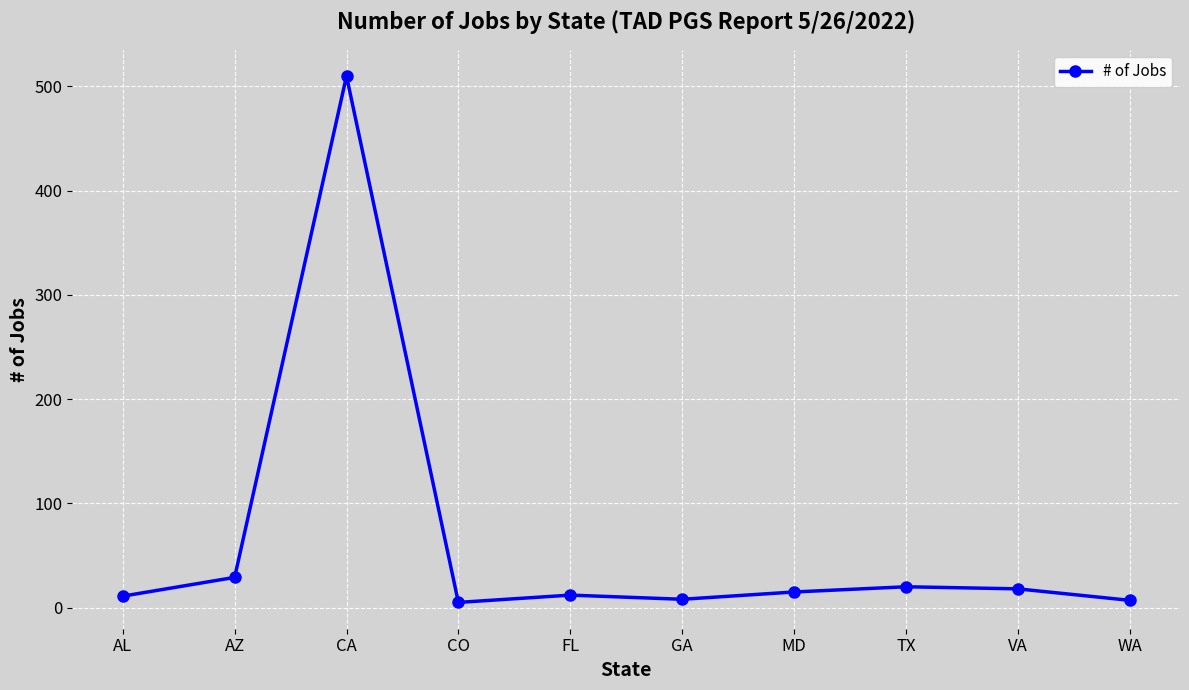

Approximately how many times larger is the value at CA compared to MD?

34.0